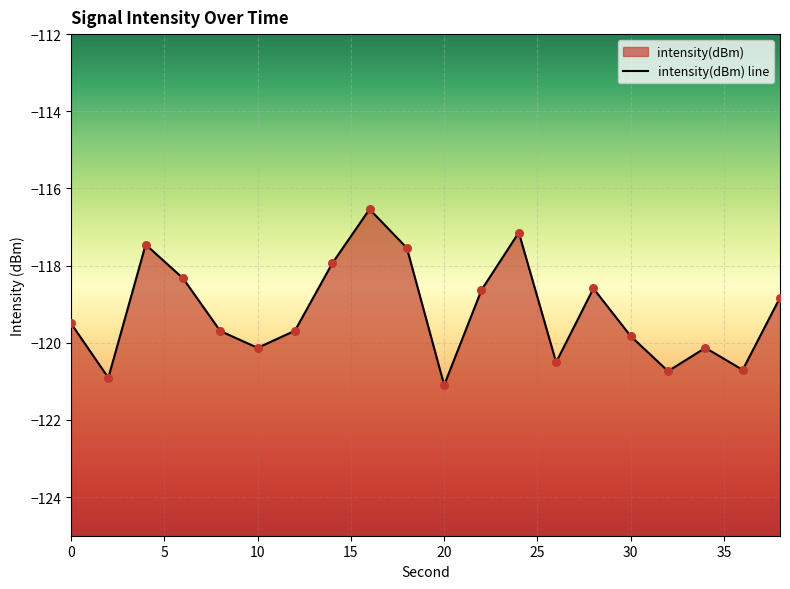

Between 0 and 6, which is larger?

6